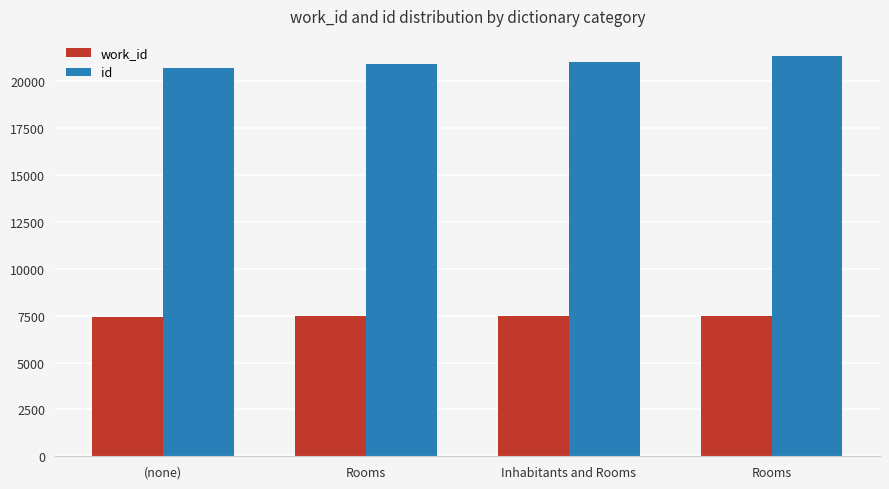

How many categories are shown in the chart?

4